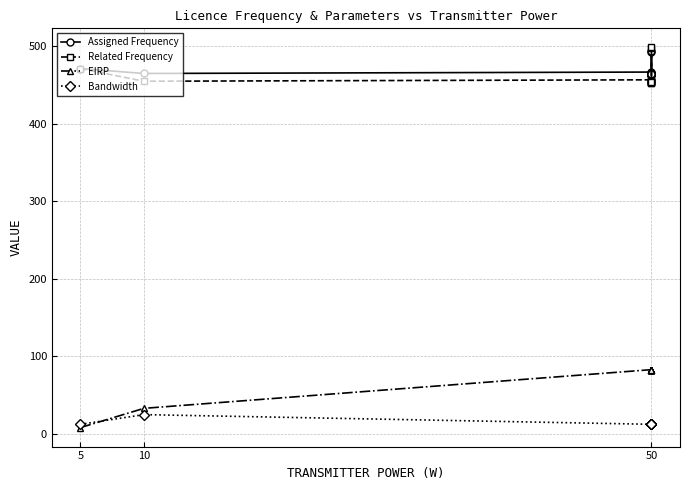

True or false: Related Frequency has more than 1 interior local peaks.

True